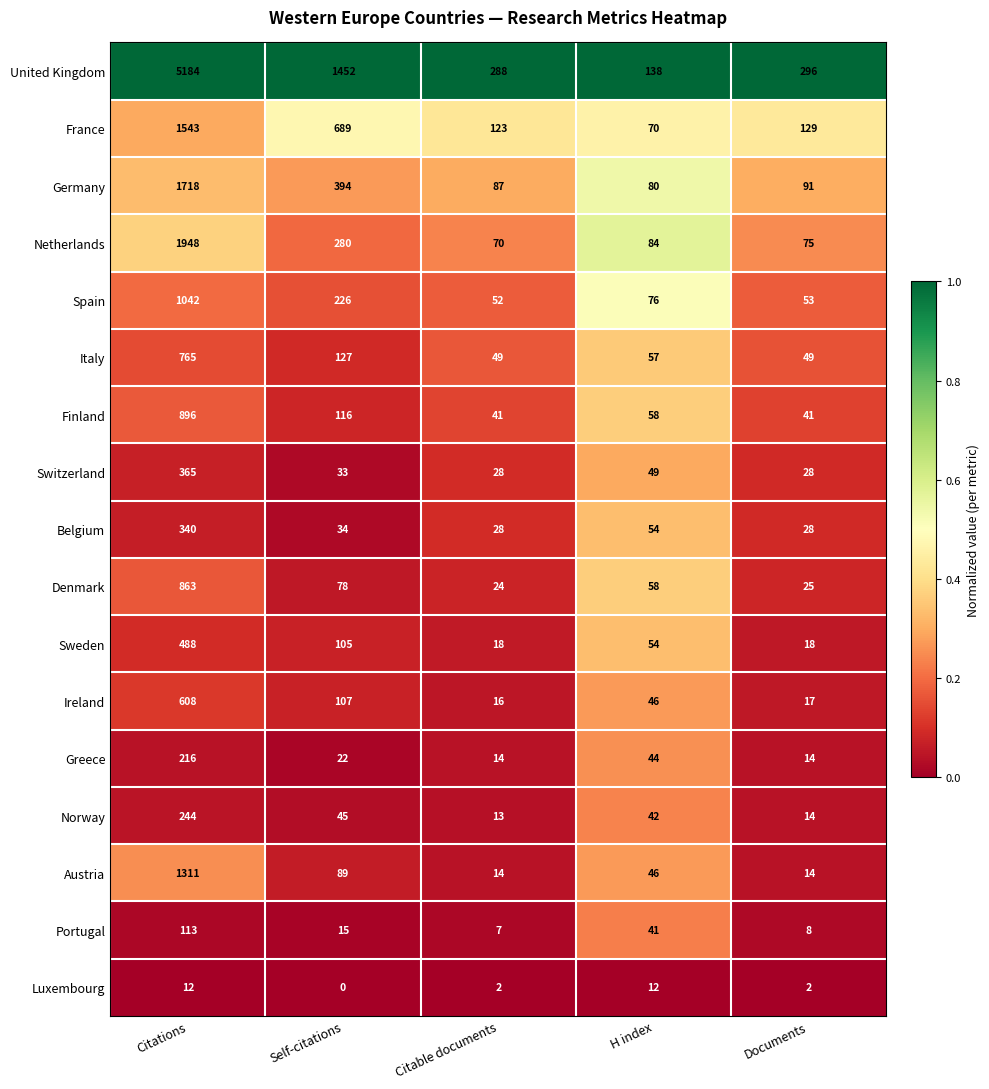

The value of Austria at Citations is 1311. True or false?

True